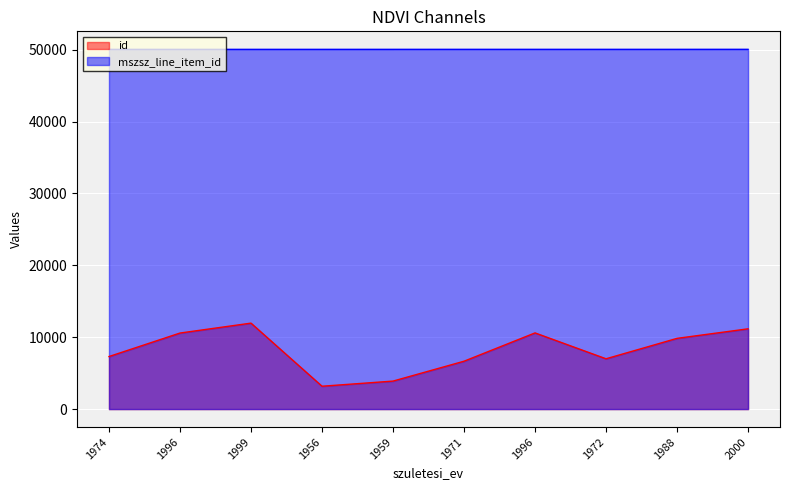

True or false: id and mszsz_line_item_id intersect in this chart.

False